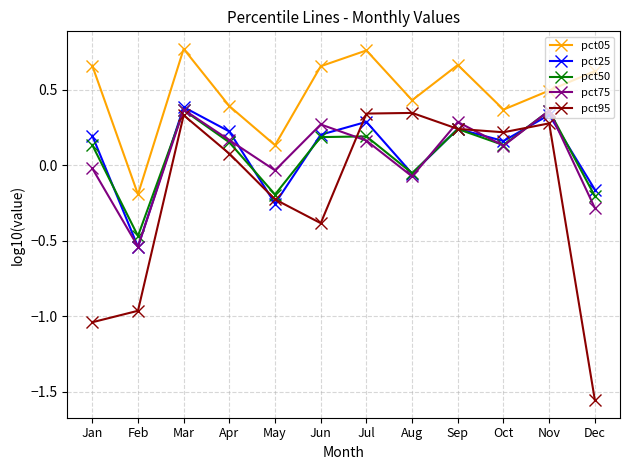

What is the spread (max minus min) of values at Aug?

0.5